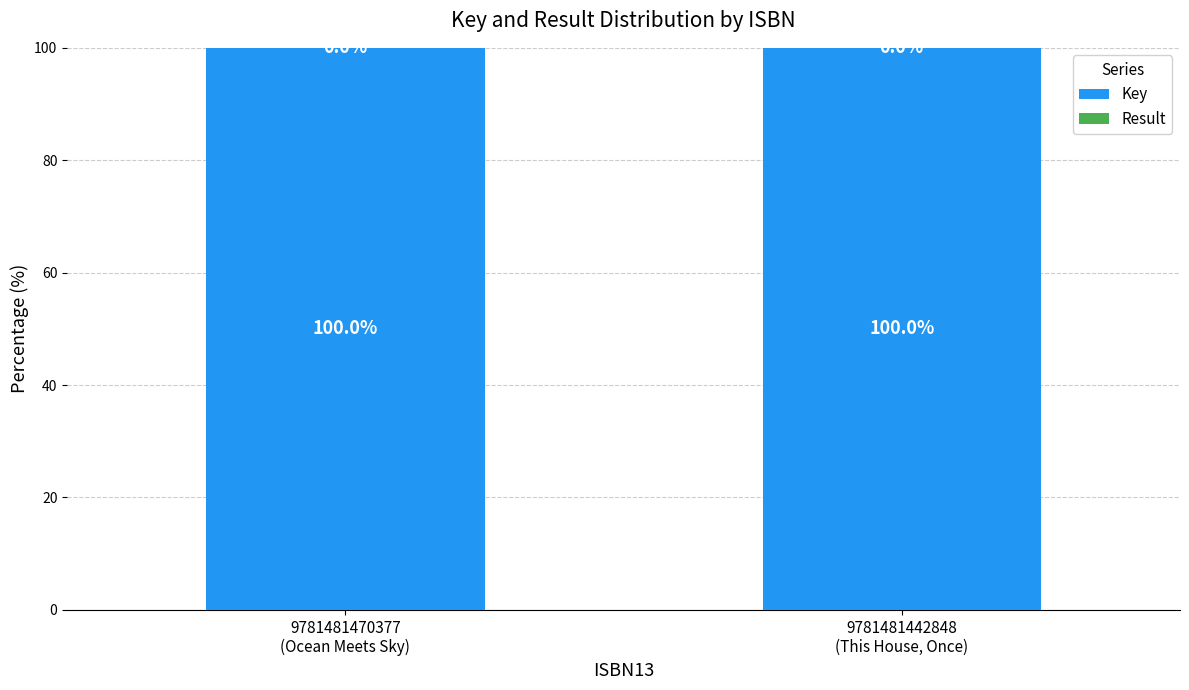

What is the sum of all Key values?

200.0